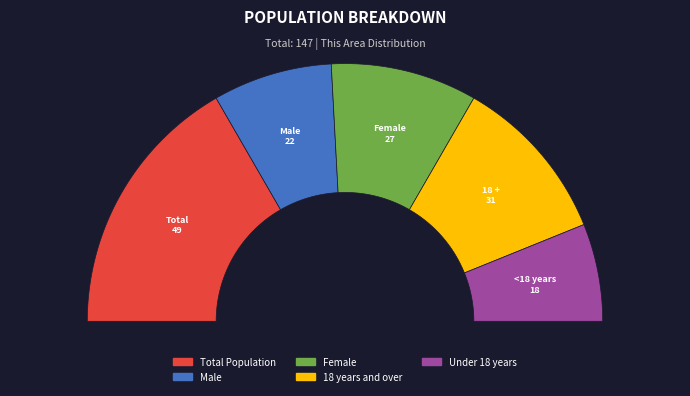

Which slice is the smallest?

Under 18 years